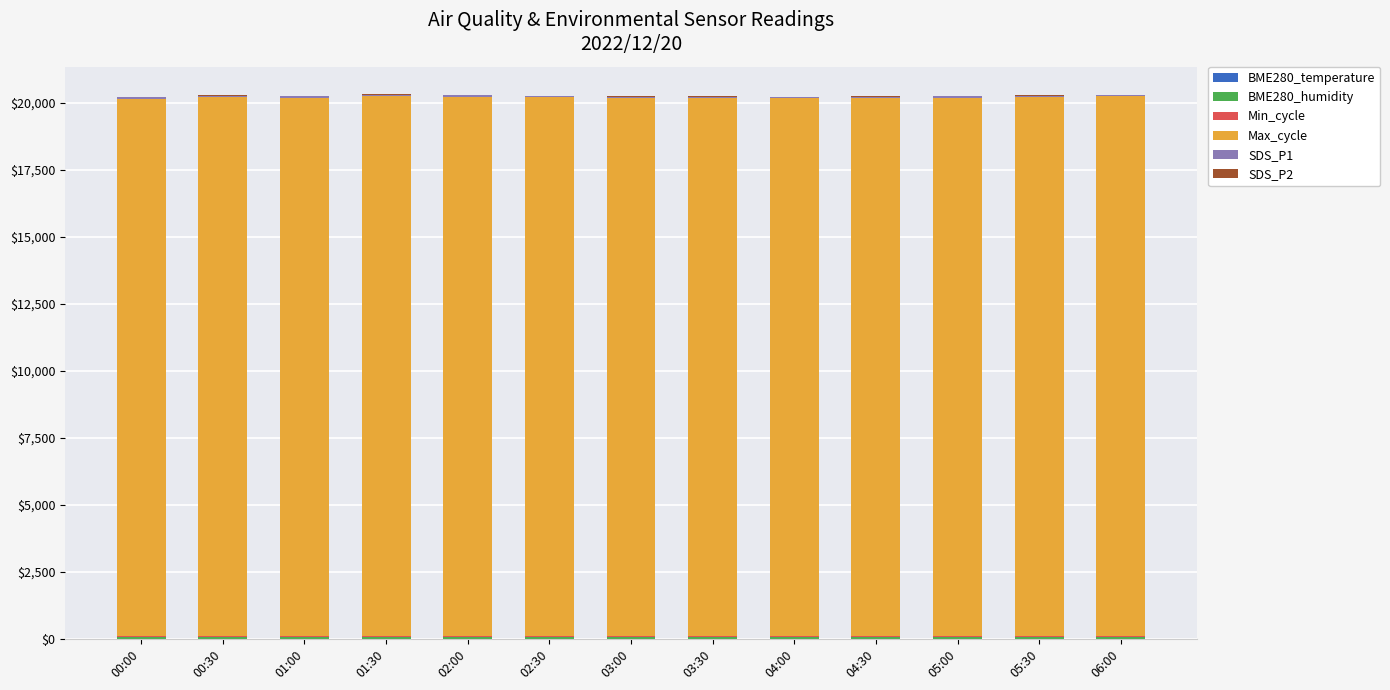

What is the total value across all series at 00:30?

20294.7